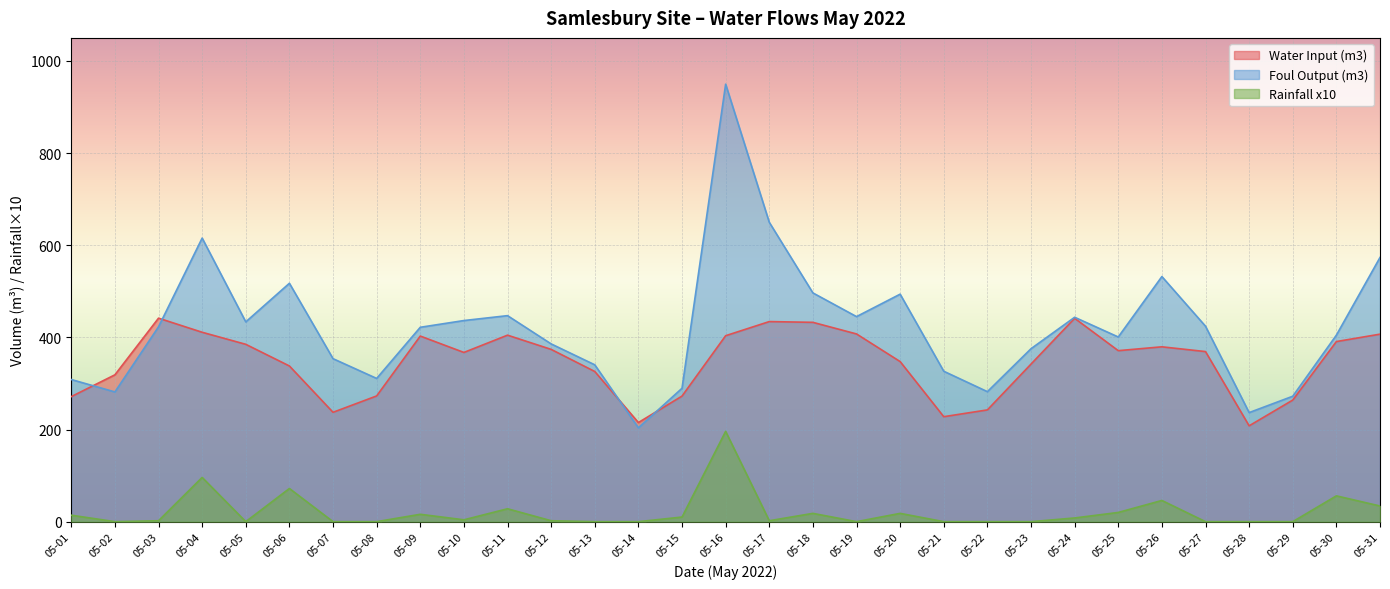

What is the sum of all Water Input (m3) values?

10707.1